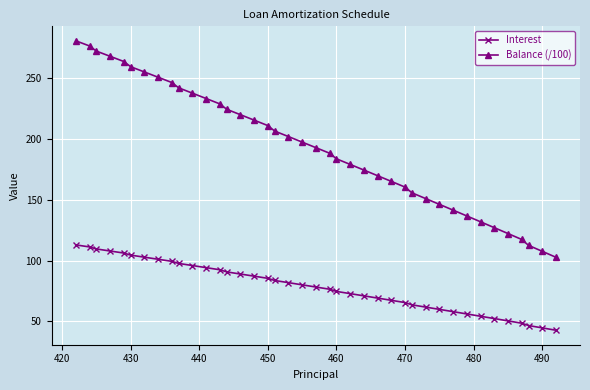

What is the value of the Interest point at the 9th from the left?

99.3